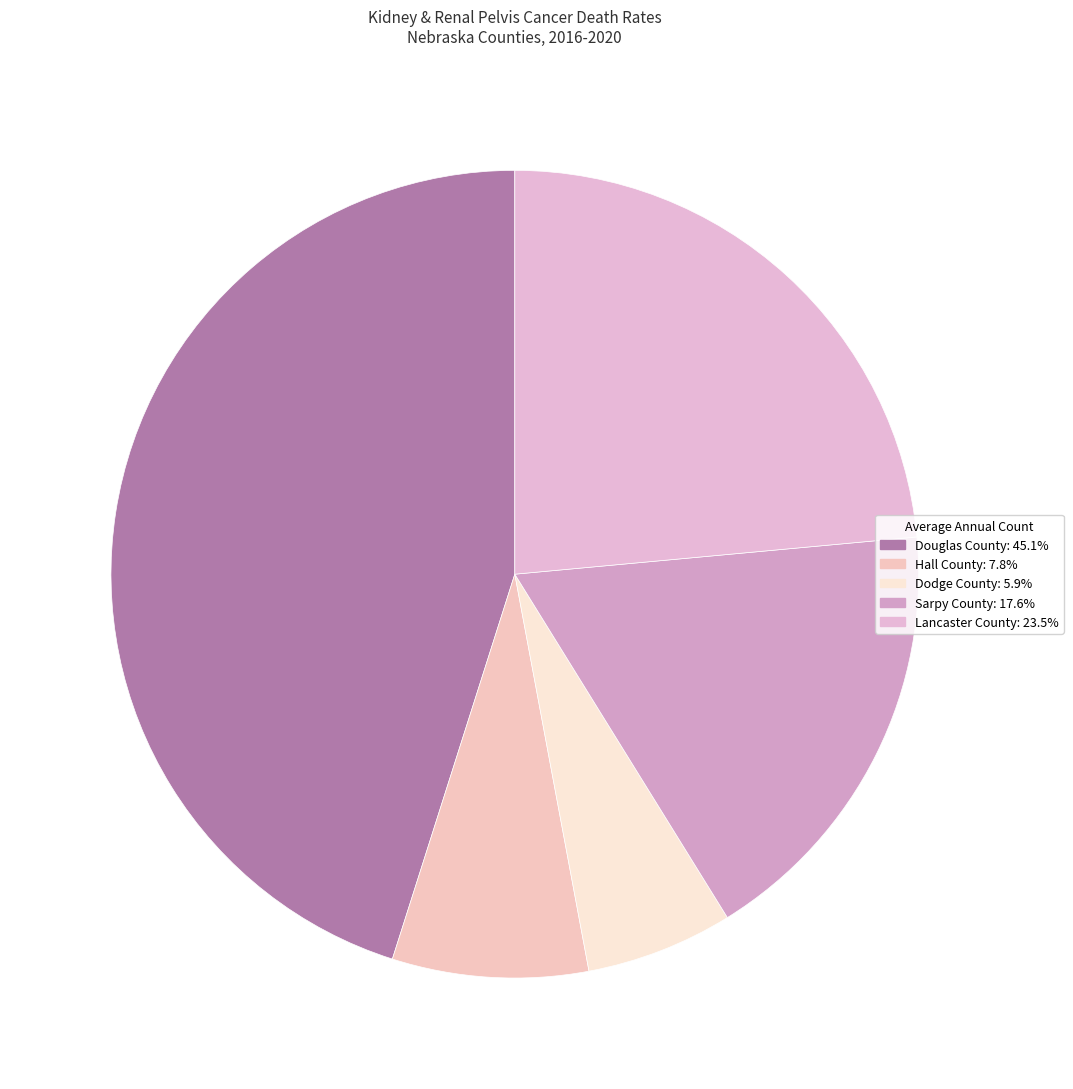

Is there any slice that represents more than half of the pie?

No